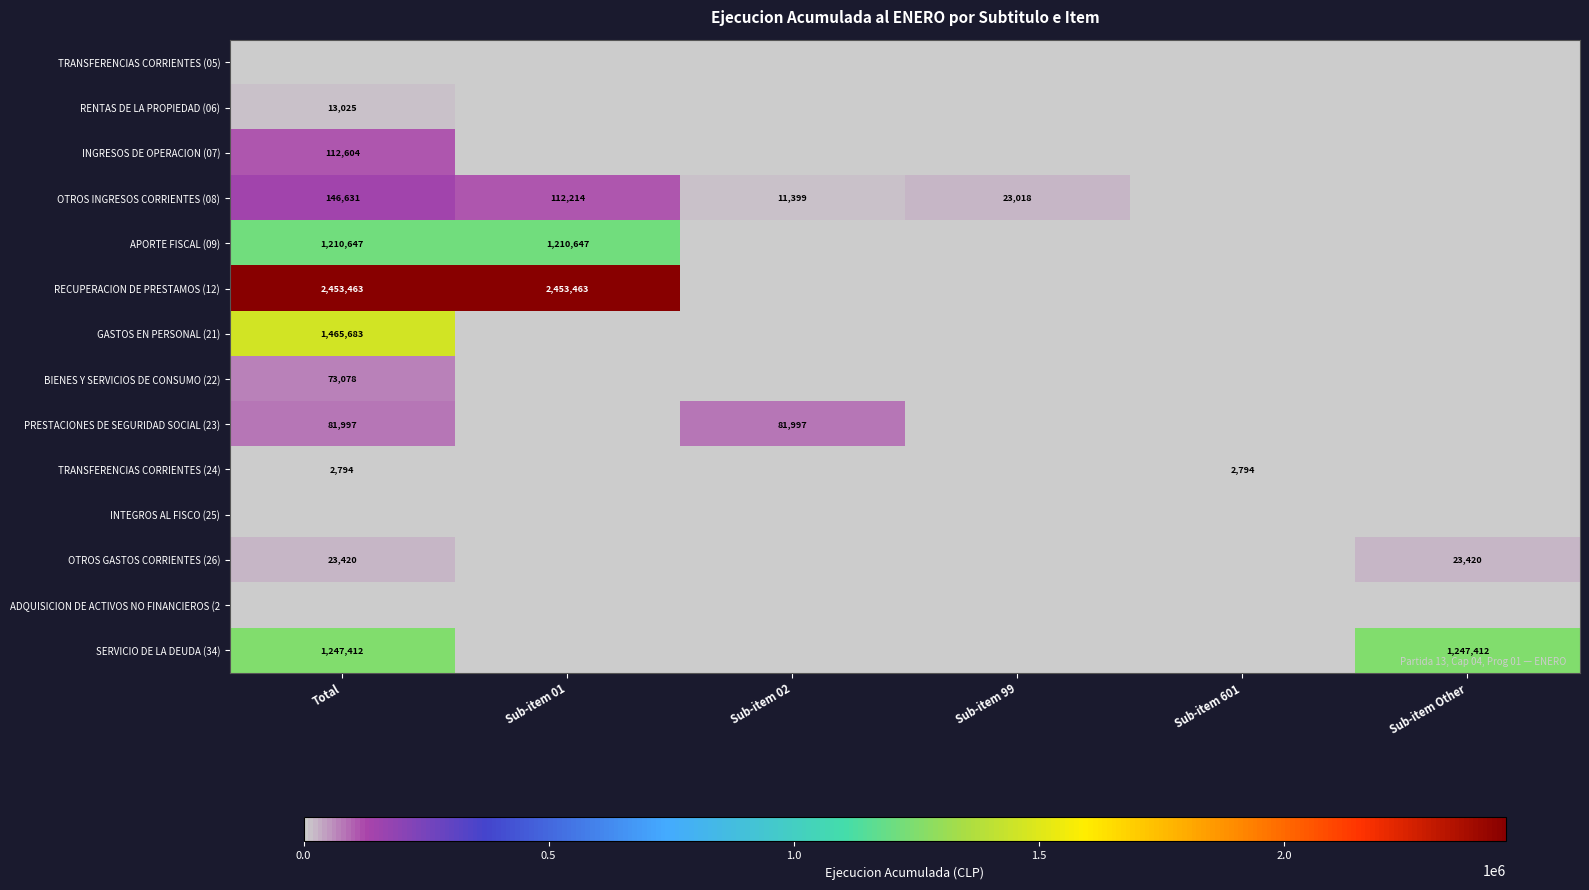

The value of RECUPERACION DE PRESTAMOS (12) at Total is 3306384. True or false?

False